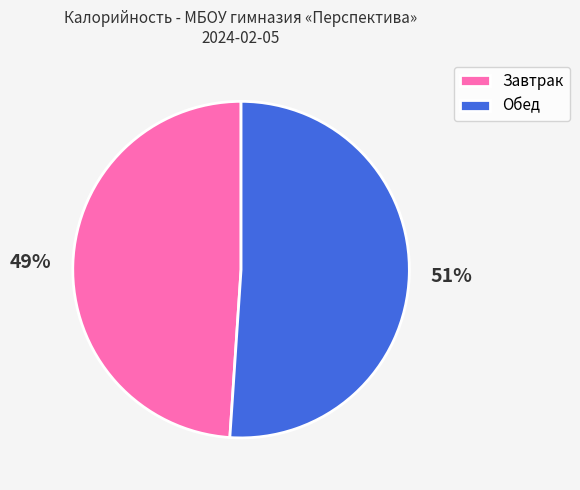

To the nearest percent, what is the difference between the largest and smallest slice percentages?

2%